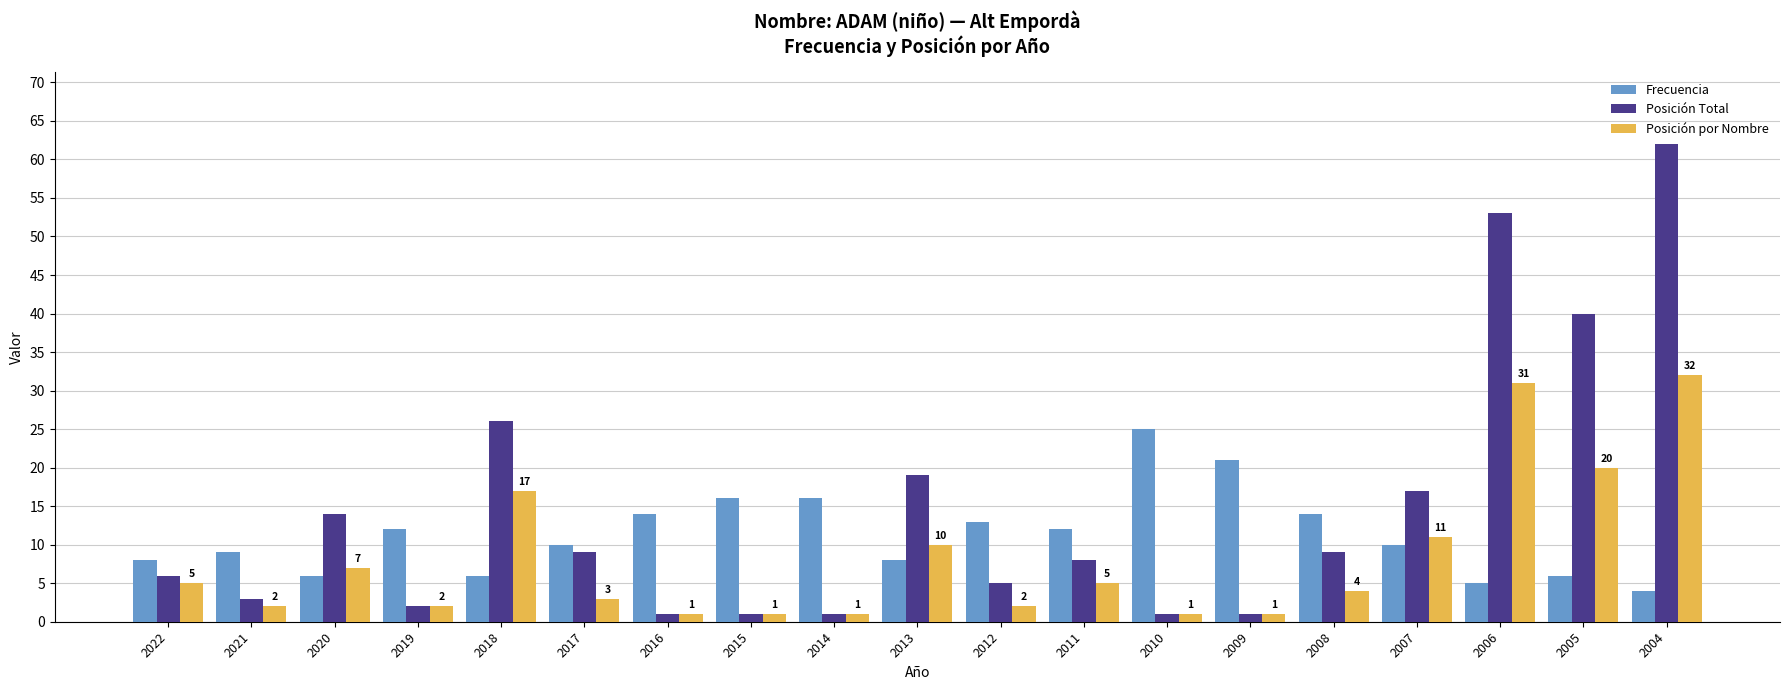

Count the number of categories in the chart.

19